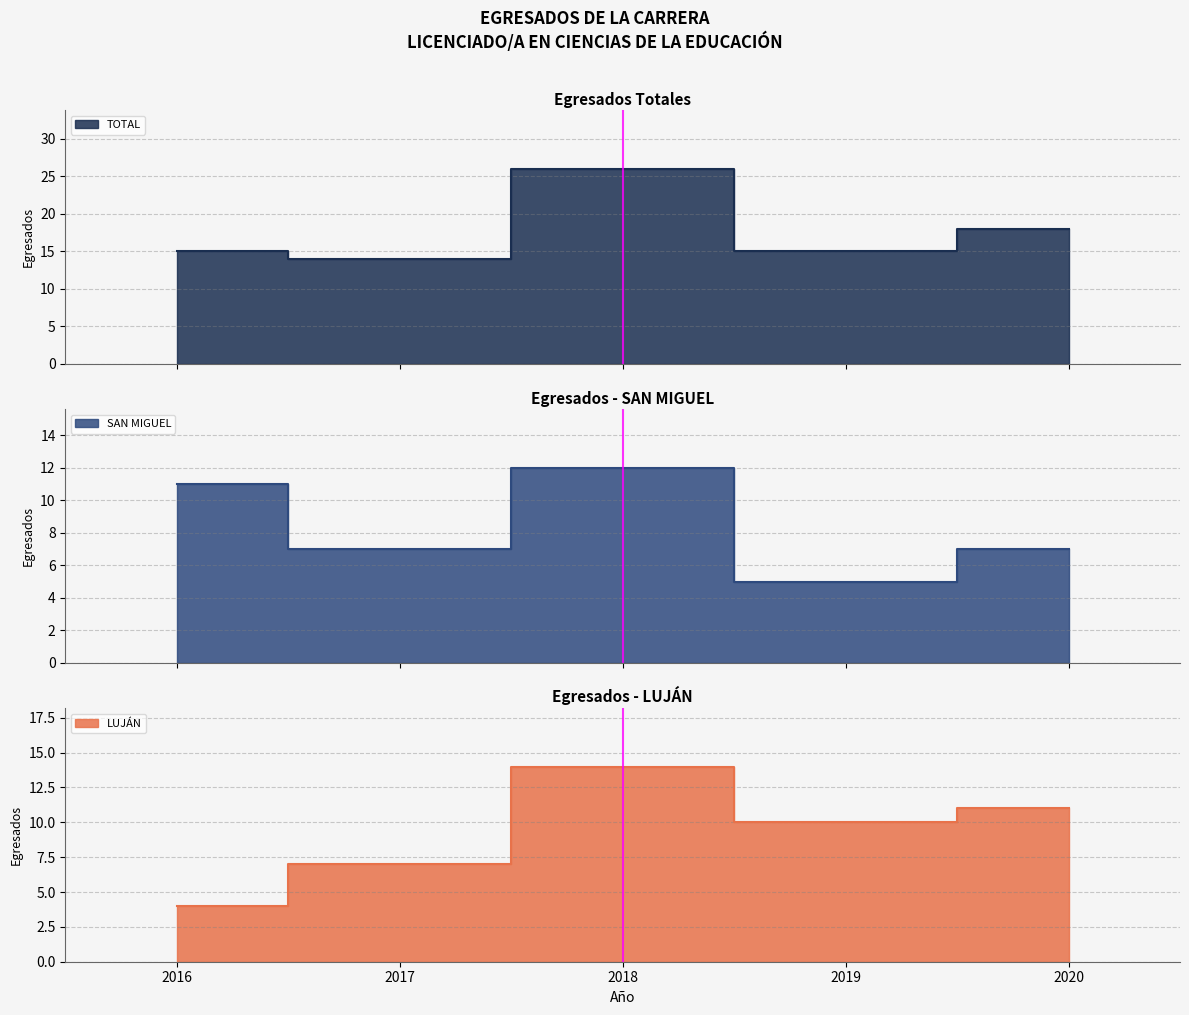

Reading right to left, what are all the values shown in this chart?

LUJÁN: 2020=11	2019=10	2018=14	2017=7	2016=4
SAN MIGUEL: 2020=7	2019=5	2018=12	2017=7	2016=11
TOTAL: 2020=18	2019=15	2018=26	2017=14	2016=15